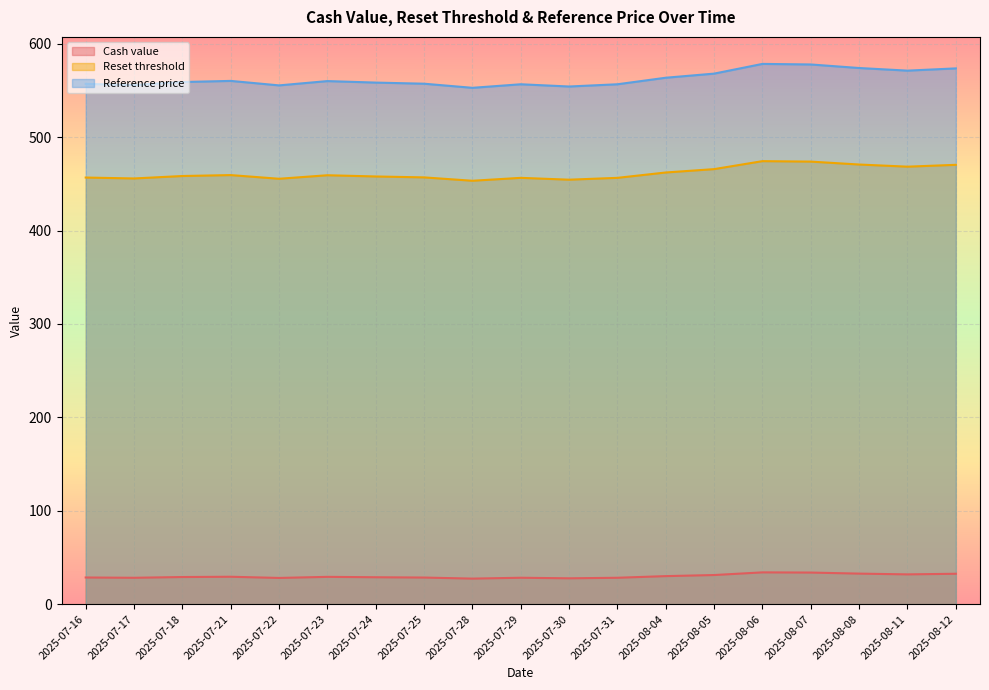

At which label is Reference price closest to 565?

2025-08-04